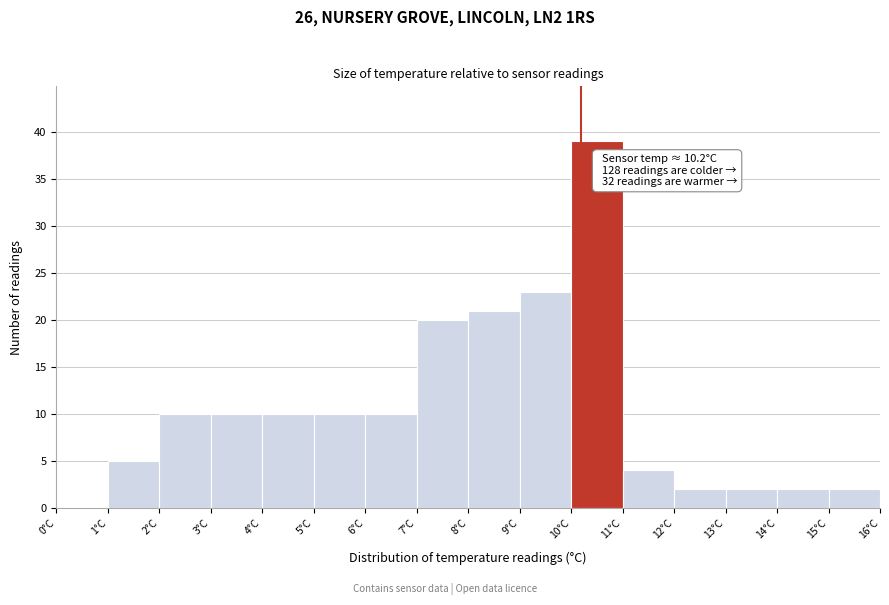

Over which range of the x-axis is the bar tallest?

10 to 11